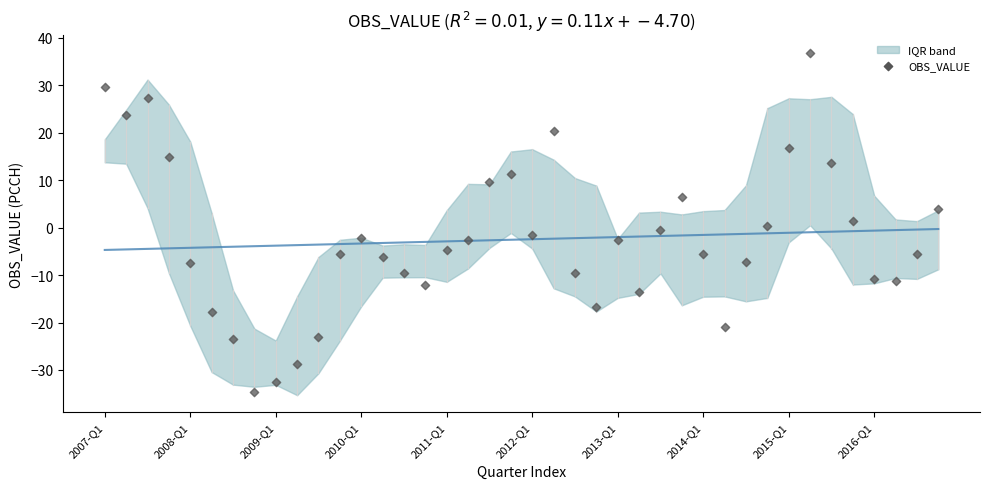

What is the range of Y values (max minus min)?

71.6